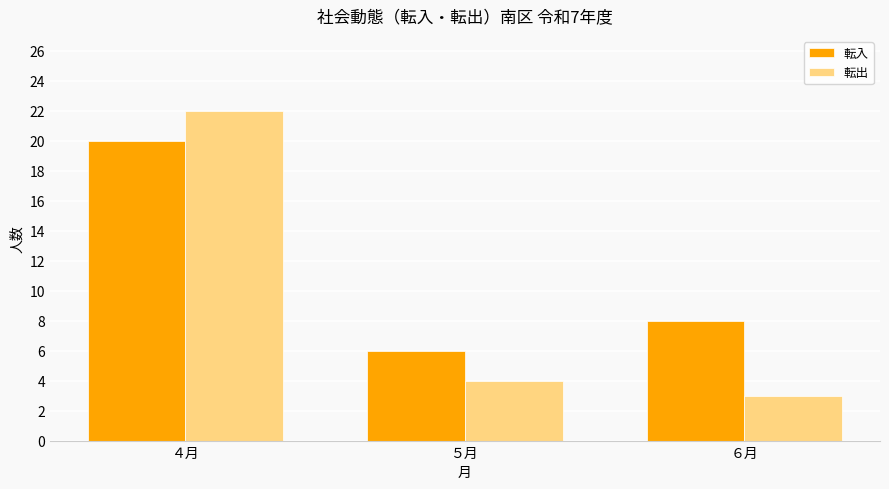

What is the difference between the 転入 values at ５月 and ４月?

14